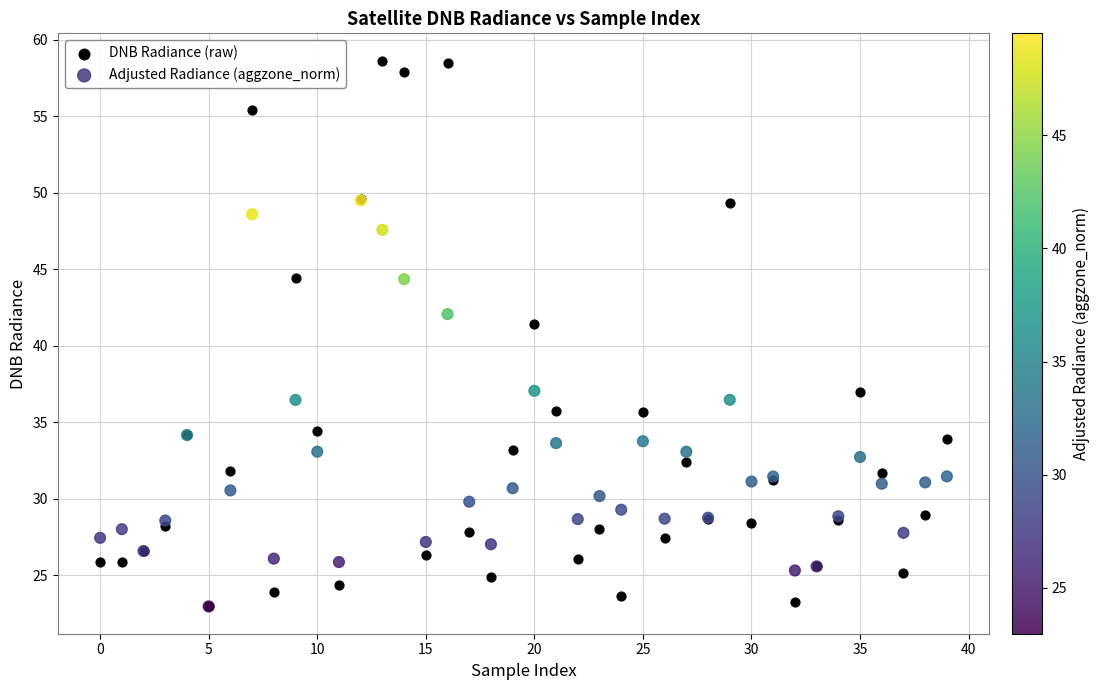

Across all series, what Y value is closest to 40?

41.4